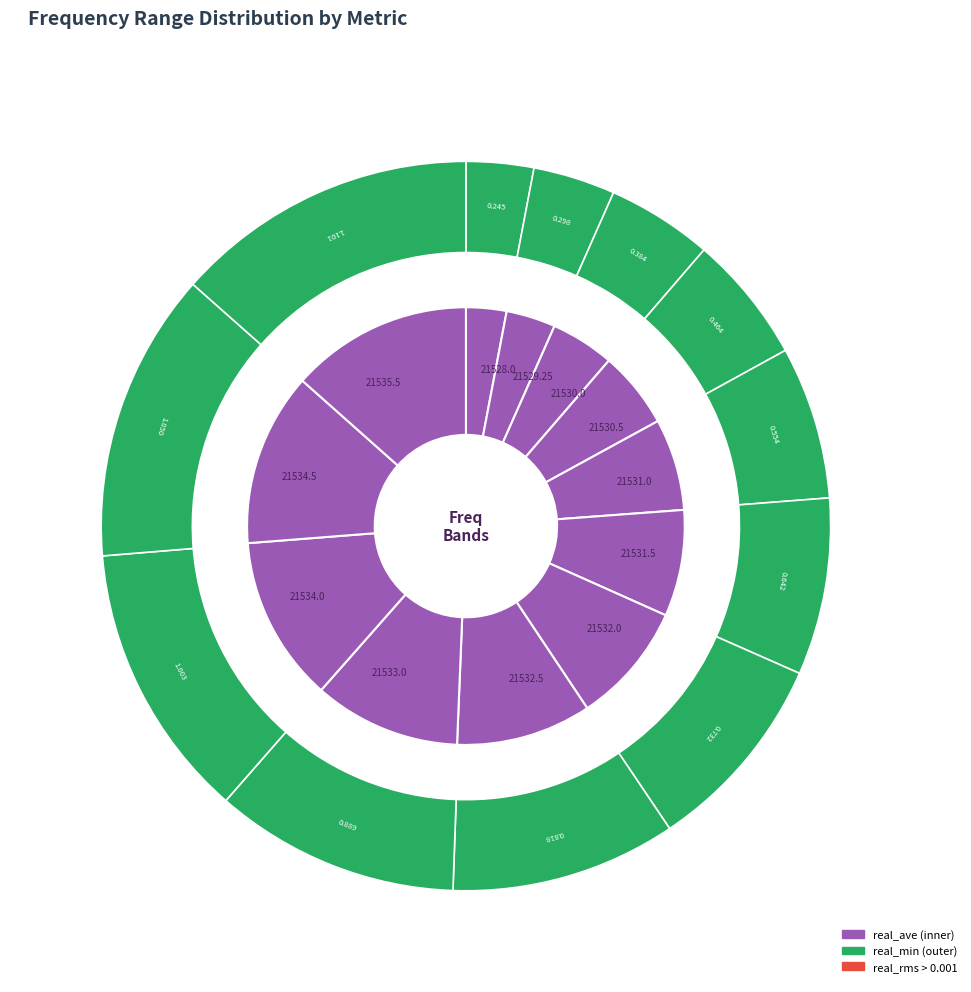

What percentage is the 21528.0 slice, to the nearest percent?

3%